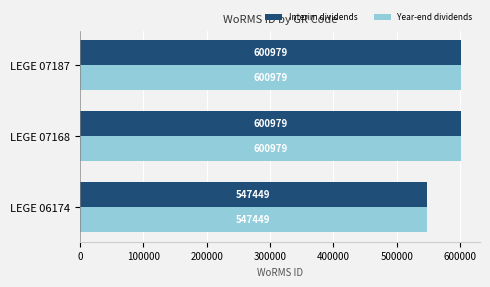

Read the Interim dividends value at LEGE 07187, to the nearest 10.

600980